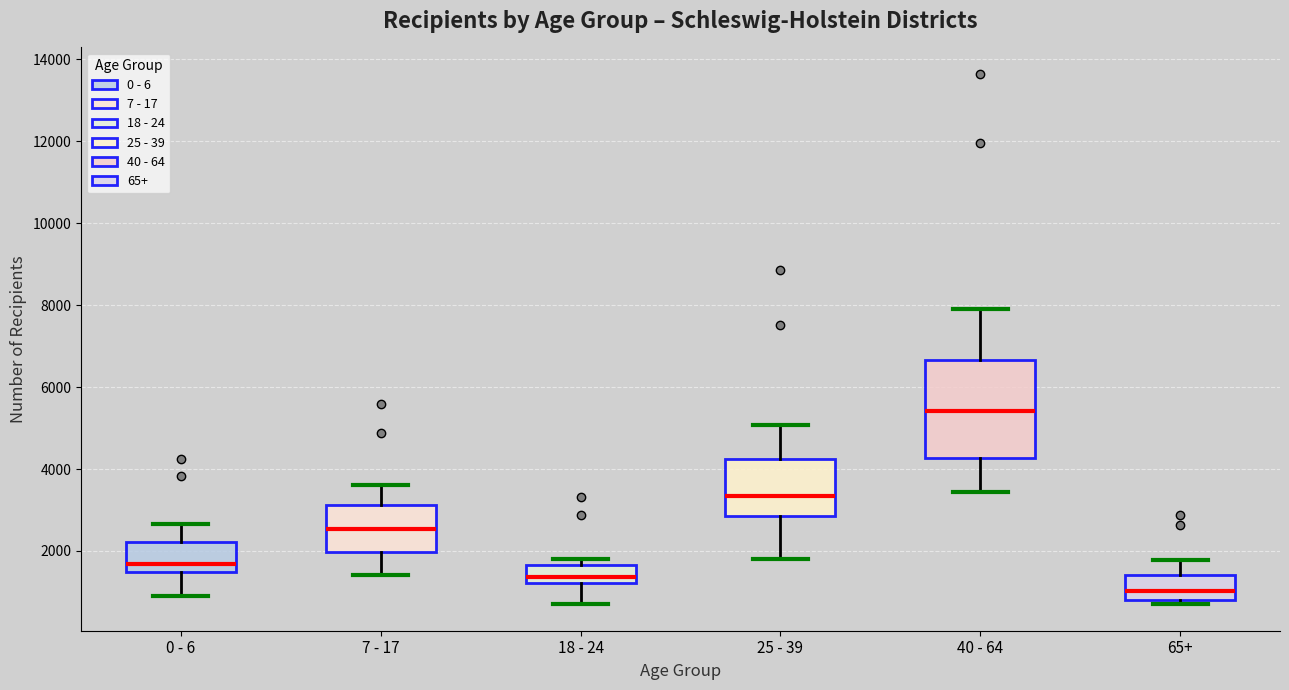

Which box is the tallest, from its lower edge to its upper edge?

40 - 64